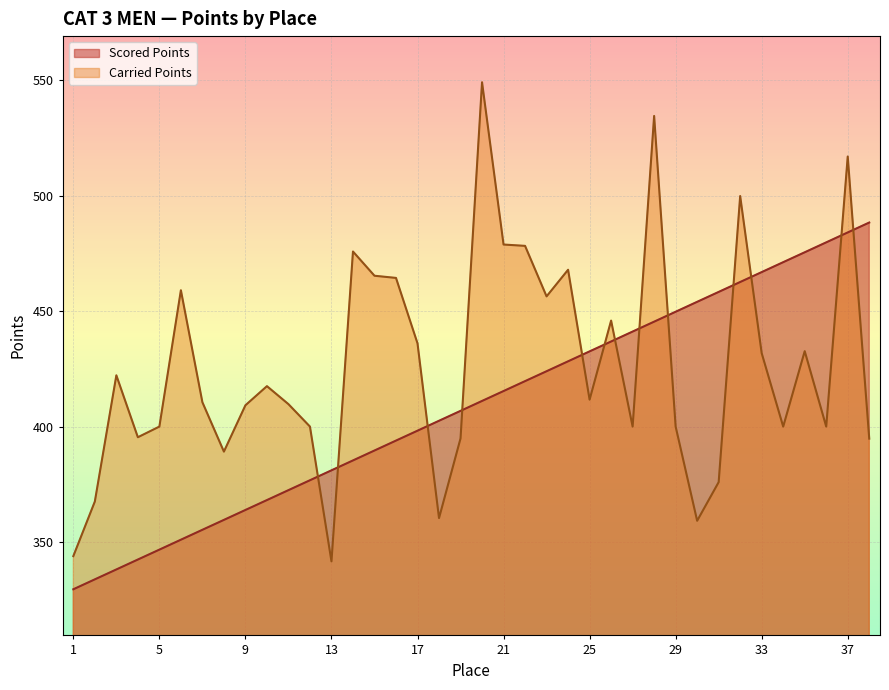

At which category does Carried Points reach its first local peak?

3